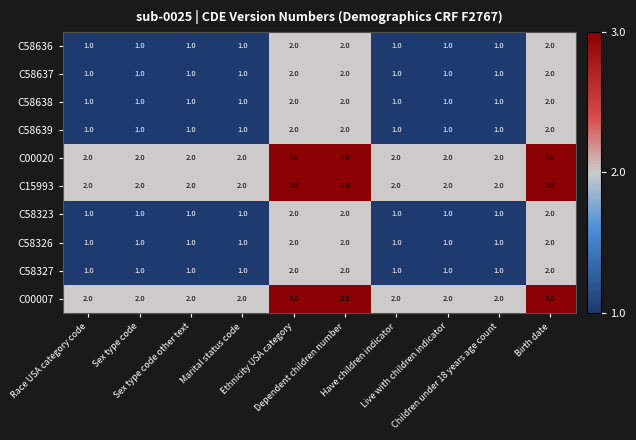

At how many categories does at least one series exceed 1?

10